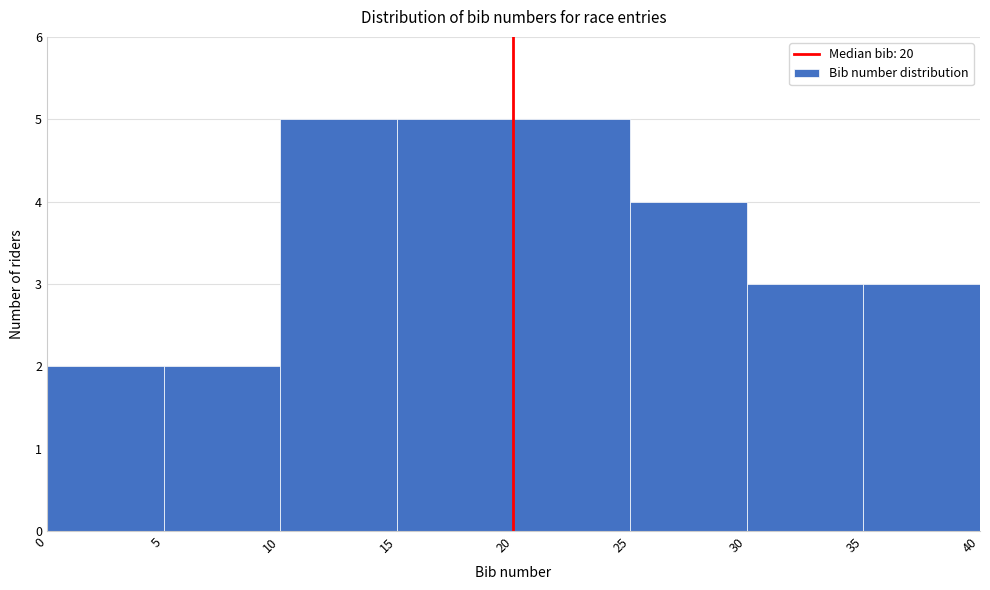

What is the height of the bar covering 10 to 15 on the x-axis? The values are not printed on the chart, so give them approximately, as read against the axis.

5